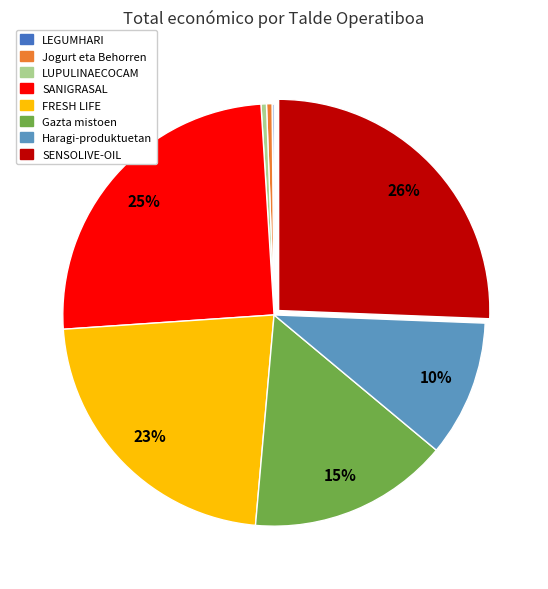

Do Haragi-produktuetan and SENSOLIVE-OIL together represent more than half of the pie?

No